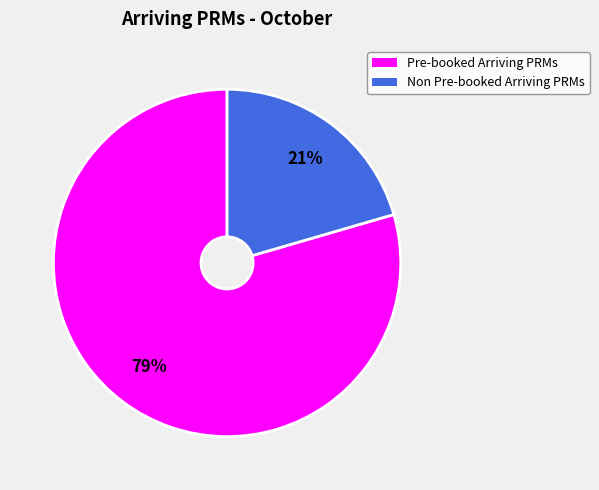

Do Non Pre-booked Arriving PRMs and Pre-booked Arriving PRMs together represent more than half of the pie?

Yes